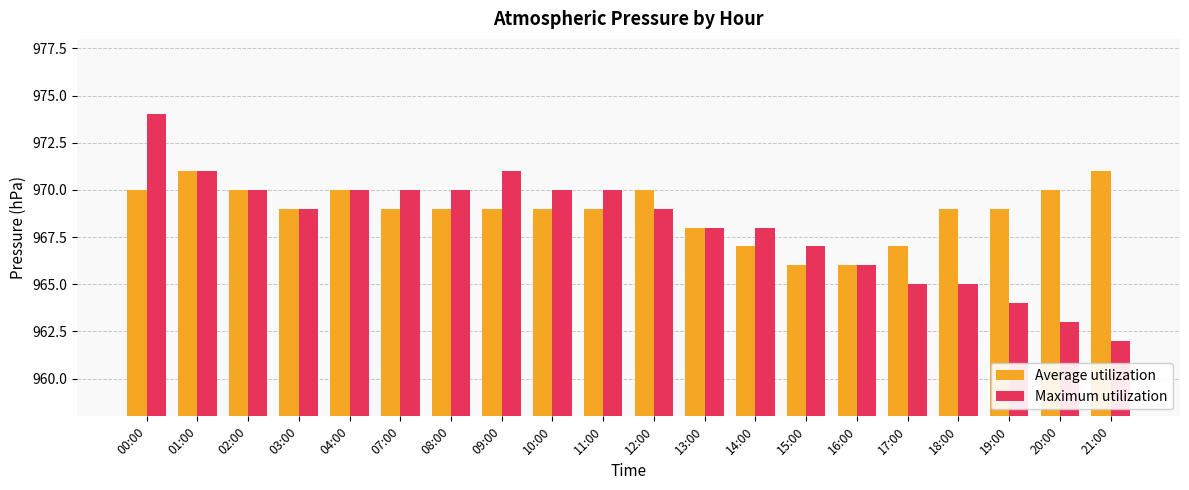

List the series in order of their peak value, lowest first.

Average utilization, Maximum utilization